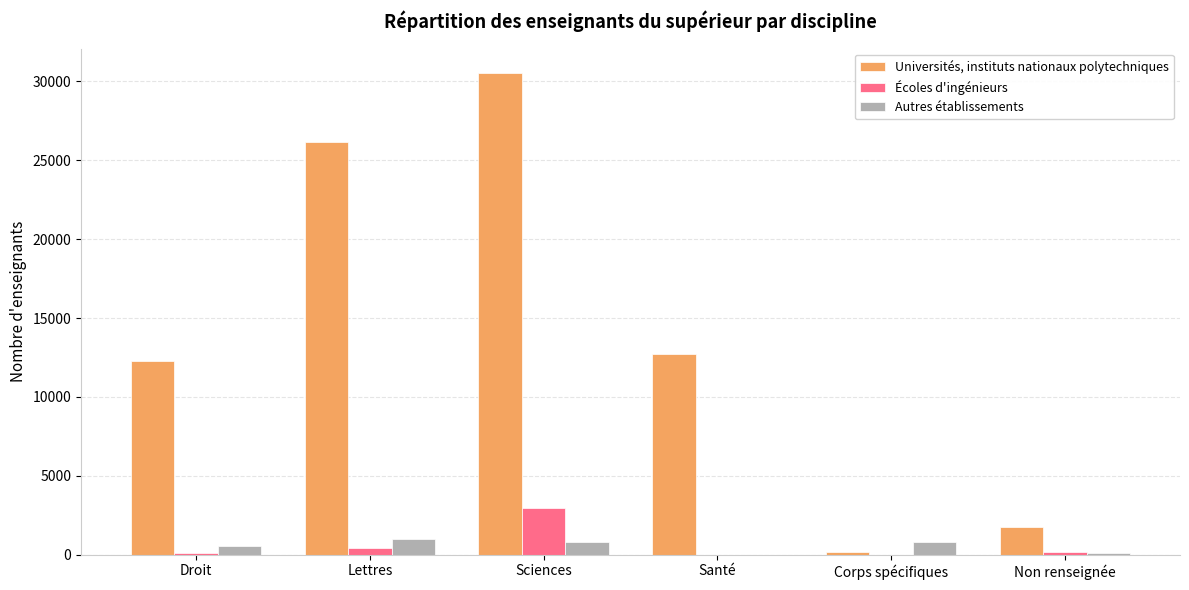

At which label is Autres établissements closest to 515?

Droit